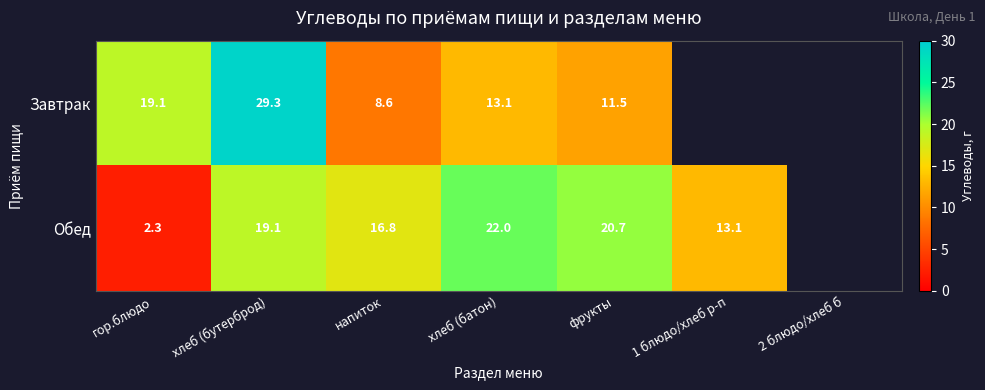

The value of Завтрак at фрукты is 11.5. True or false?

True